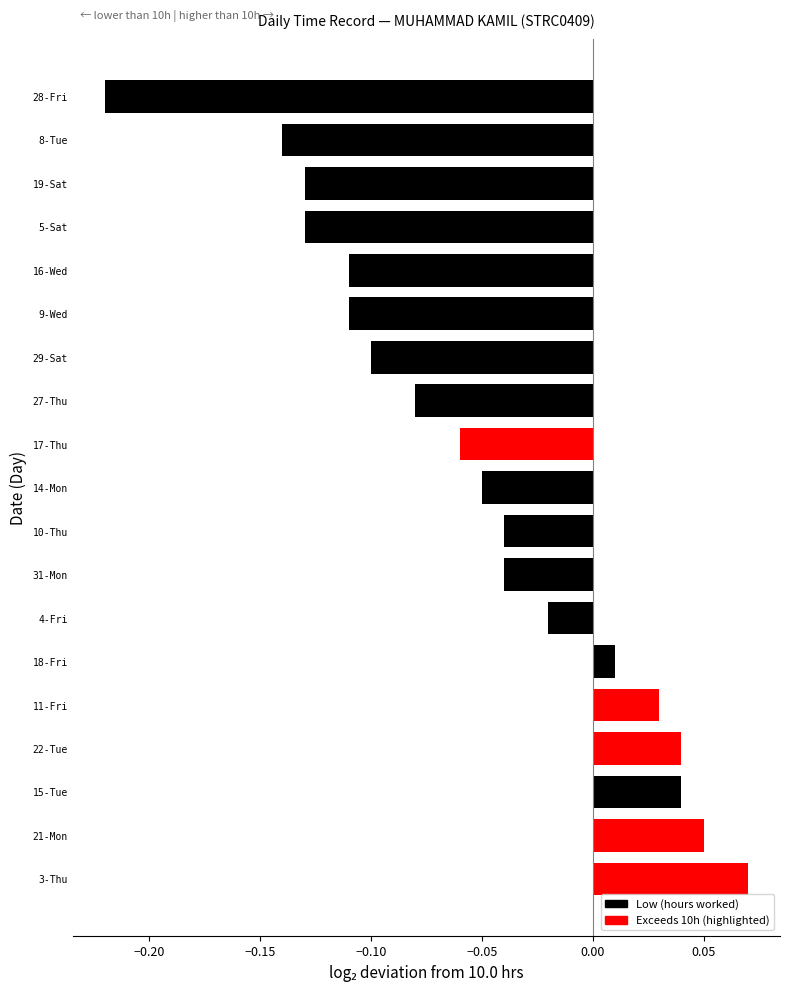

Which category has the lowest value across all series?

28-Fri